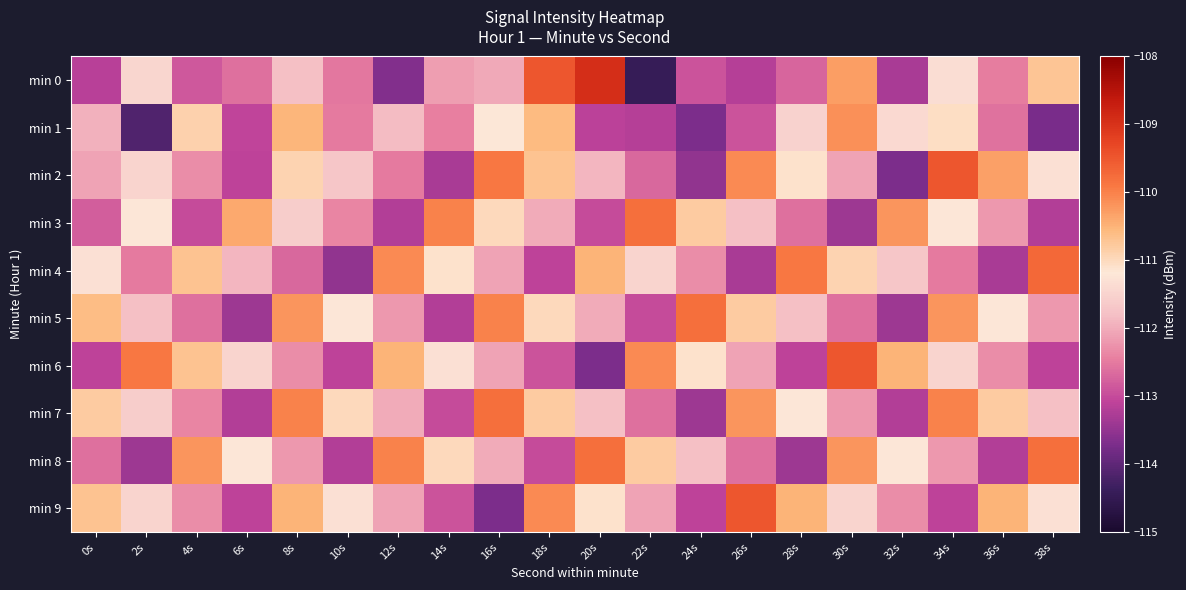

How many series are shown in this chart?

10